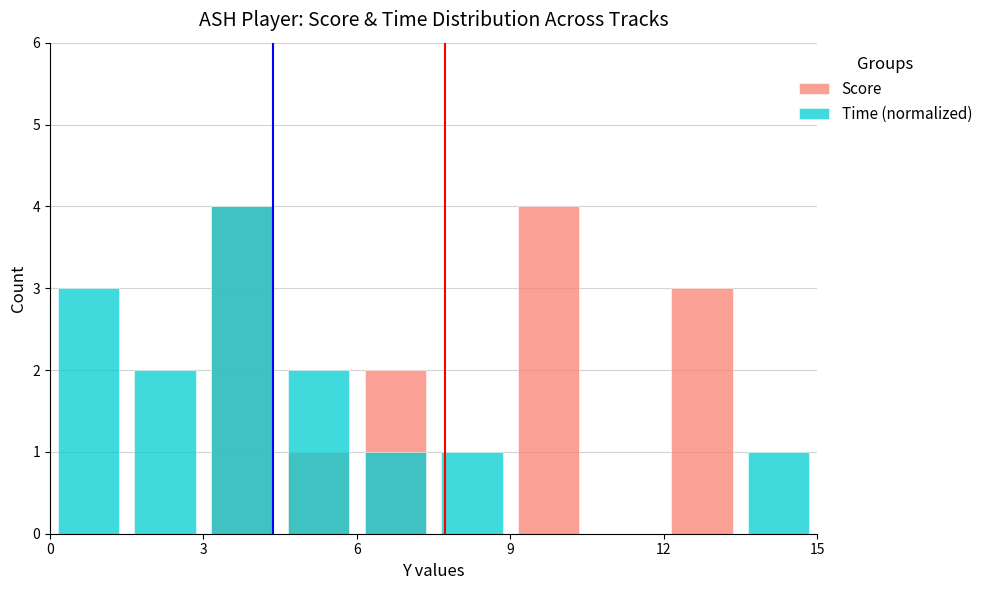

Which series has the largest total across all categories?

Score